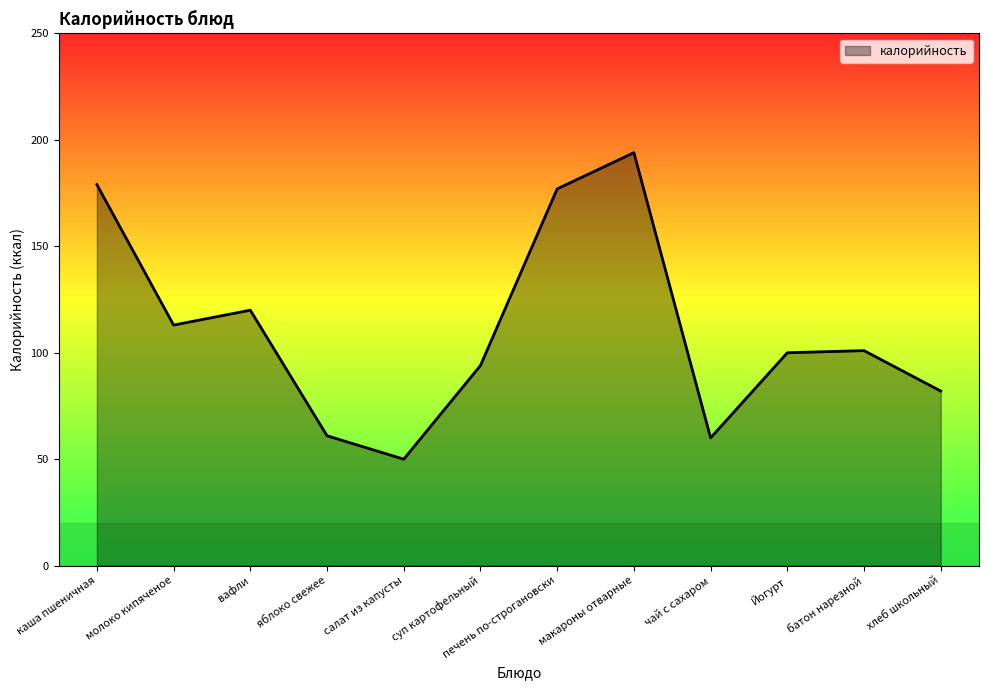

Reading left to right, list all the values displayed in this chart.

каша пшеничная=179	молоко кипяченое=113	вафли=120	яблоко свежее=61	салат из капусты=50	суп картофельный=94	печень по-строгановски=177	макароны отварные=194	чай с сахаром=60	Йогурт=100	батон нарезной=101	хлеб школьный=82